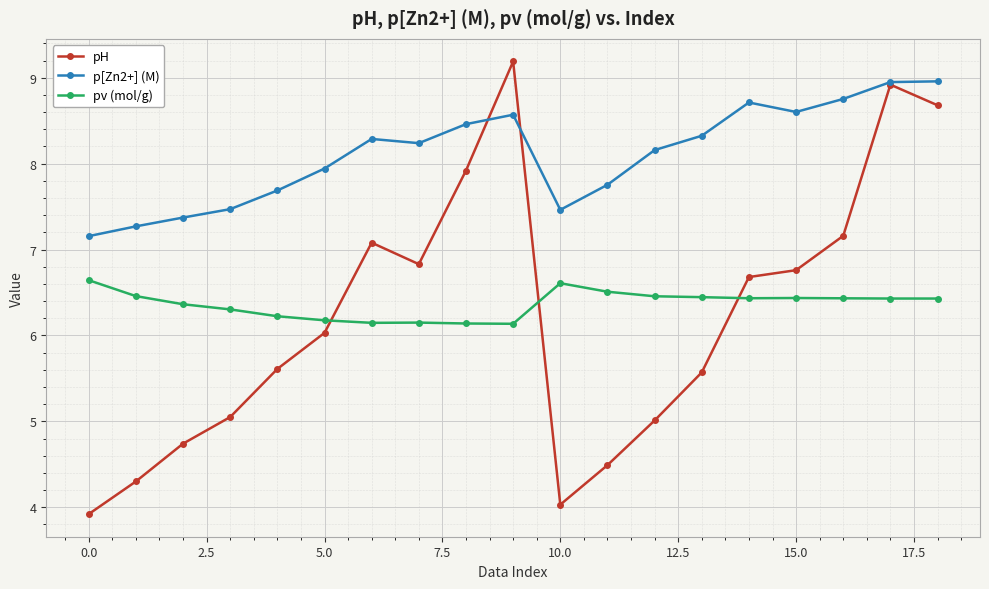

List the series in order of their peak value, lowest first.

pv (mol/g), p[Zn2+] (M), pH